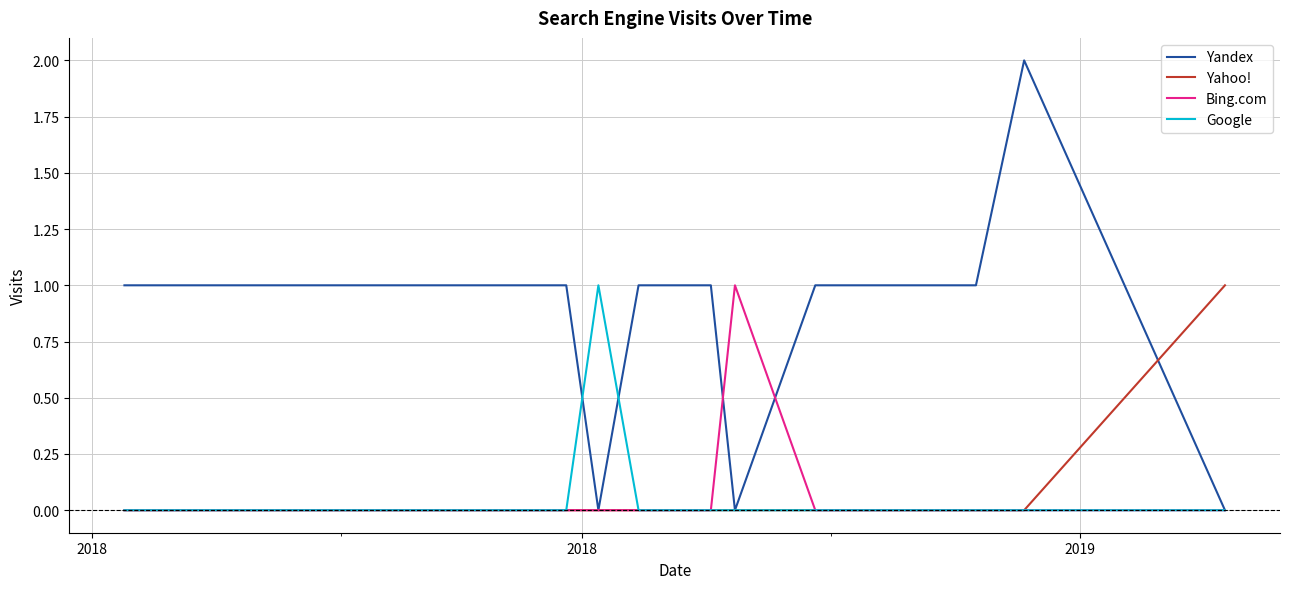

Which series has the largest total across all categories?

Yandex